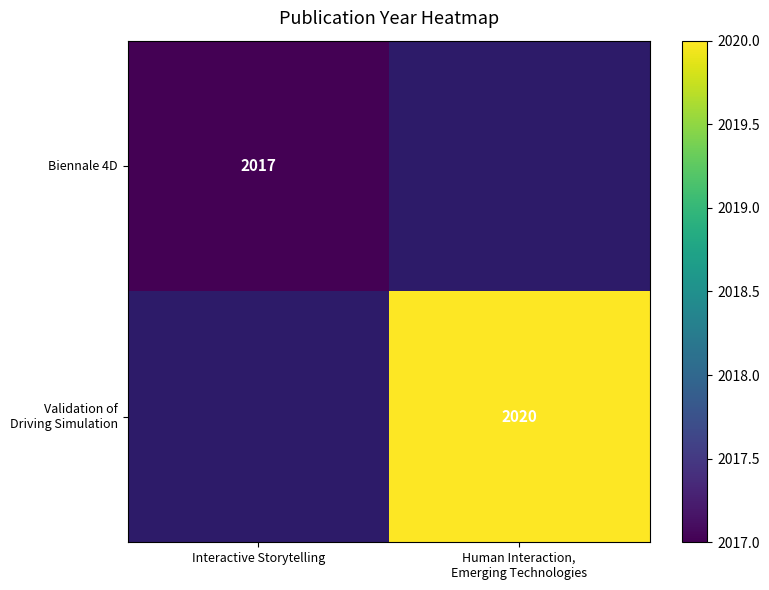

True or false: Biennale 4D has a value of 2624 at Interactive Storytelling.

False